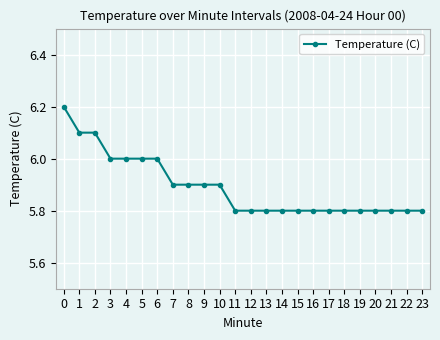

What is the approximate value at 0?

6.2